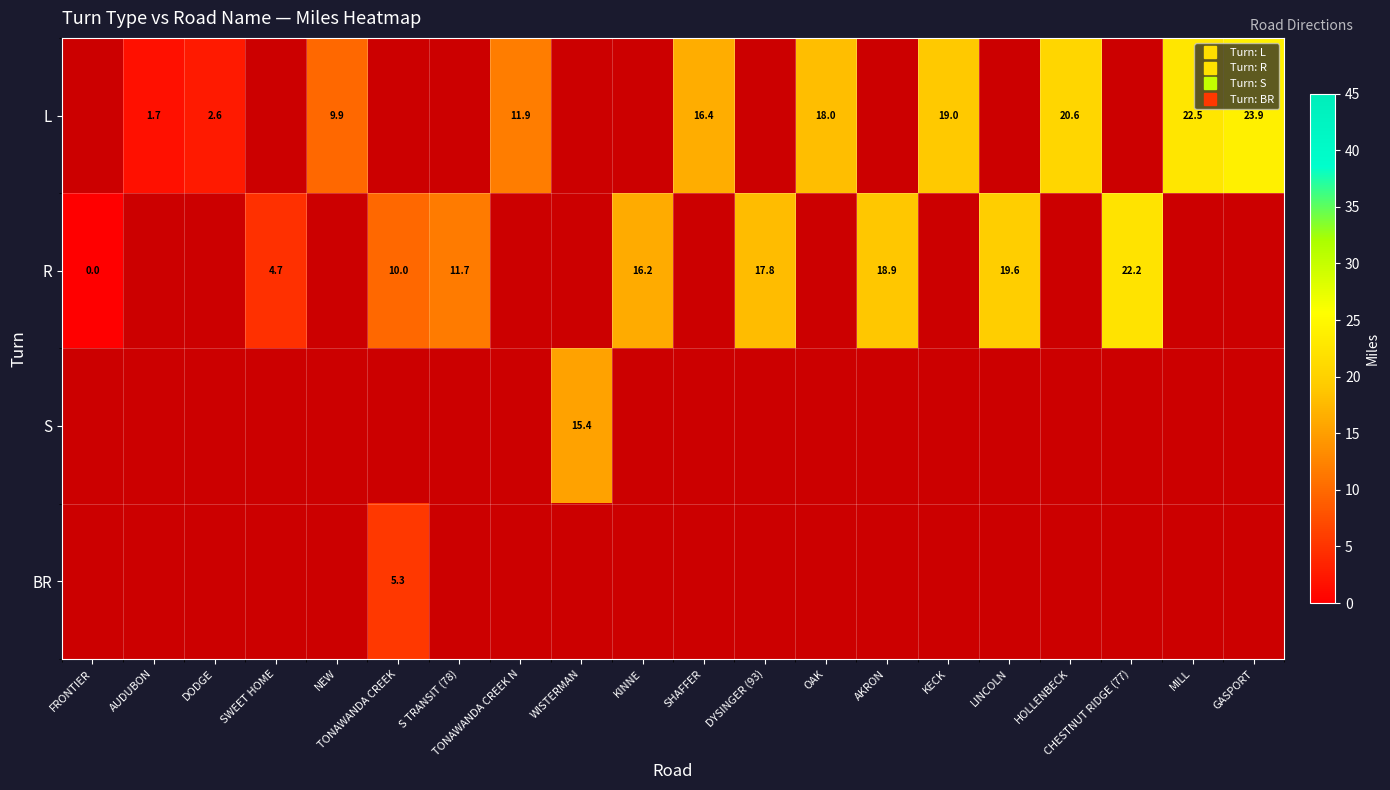

Rank the series at SWEET HOME from lowest to highest value.

L, R, S, BR